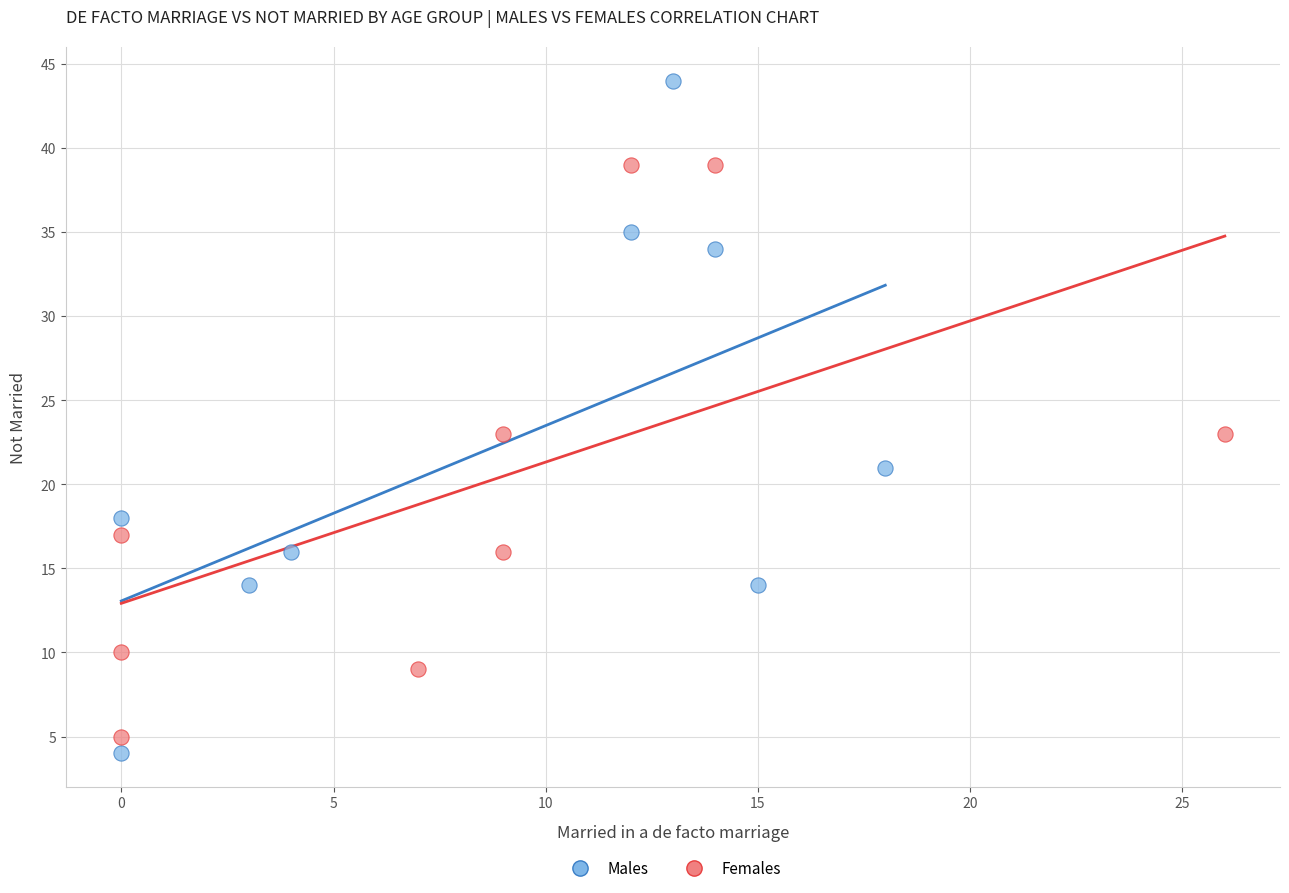

Which series contains the highest Y value?

Males